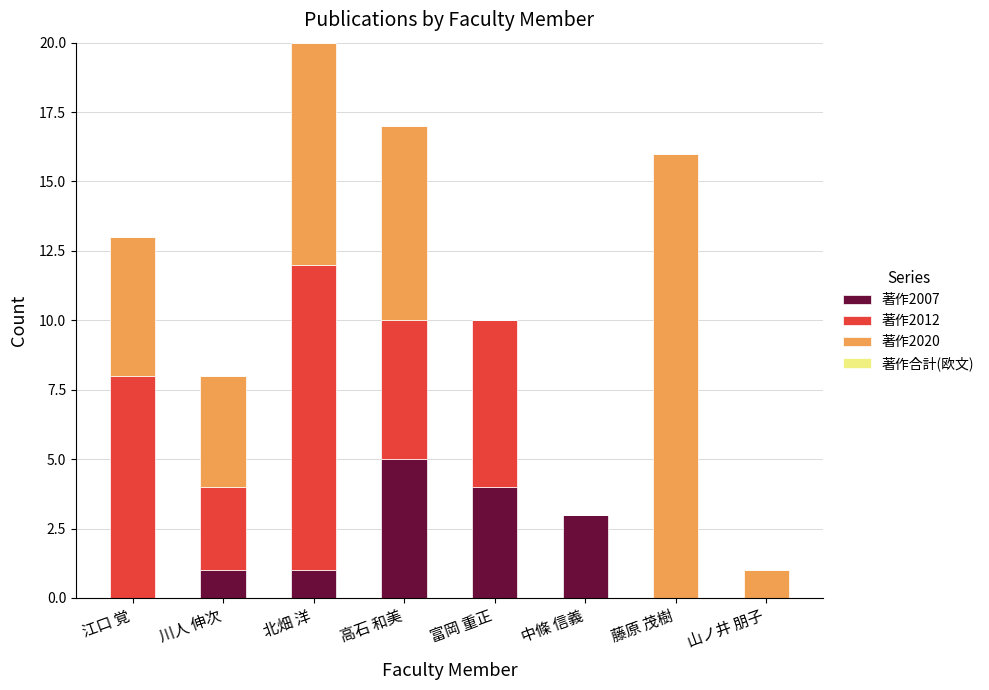

What is the highest value of the 著作2007 series?

5